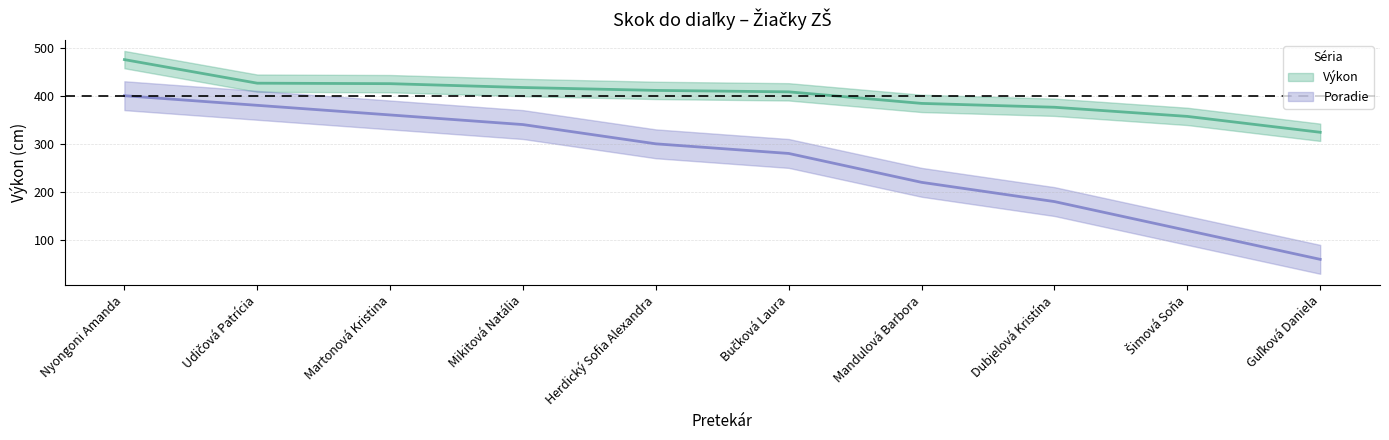

At which label is Výkon closest to 399?

Bučková Laura